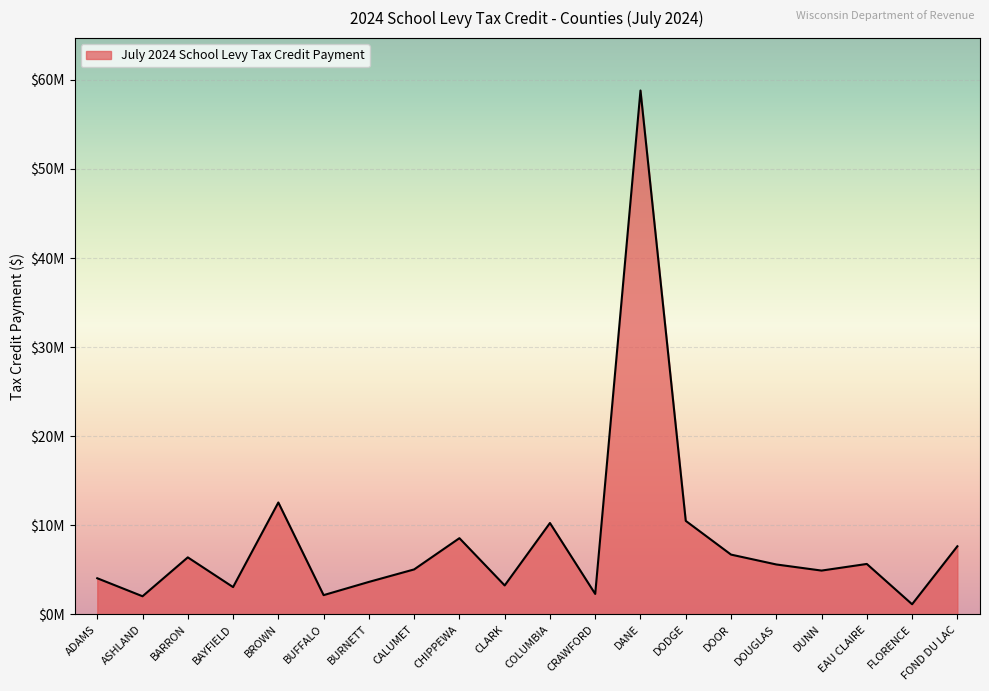

Does the chart have visible grid lines?

Yes